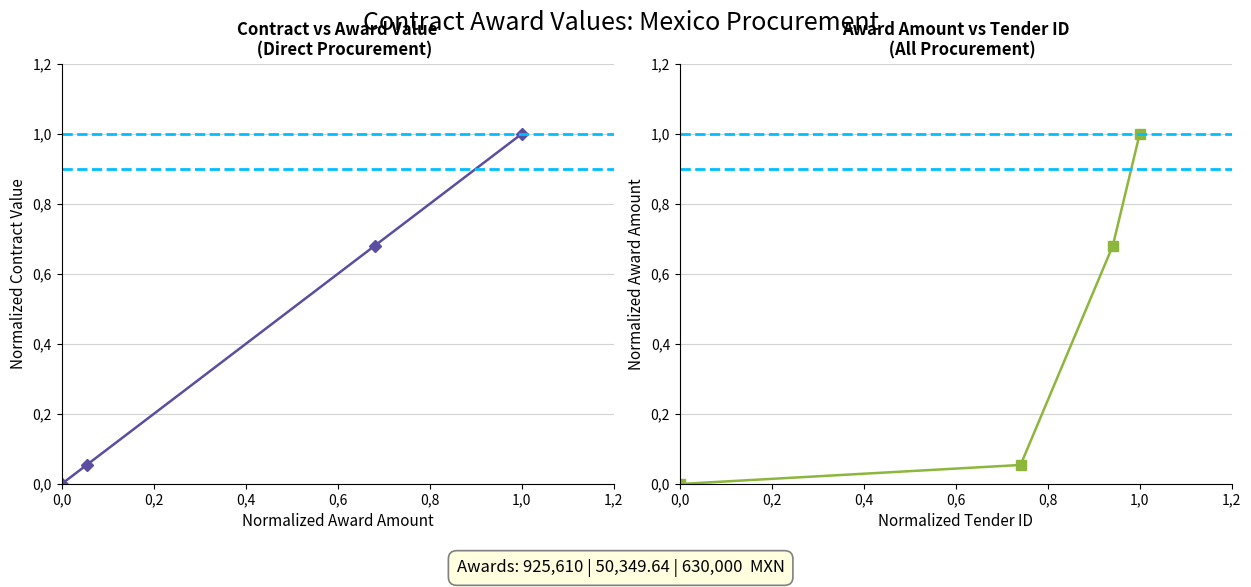

True or false: Award vs Tender ID and Award vs Contract Value intersect in this chart.

False